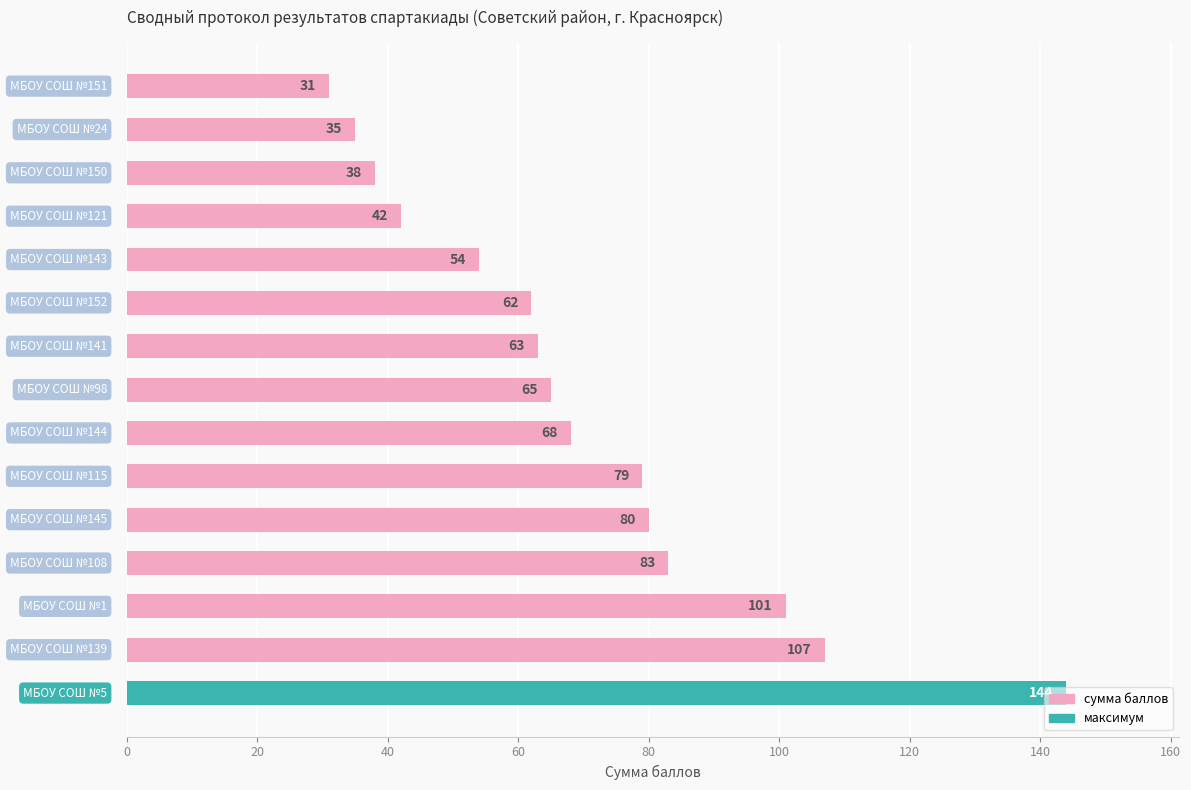

What is the sum of all values?

1052